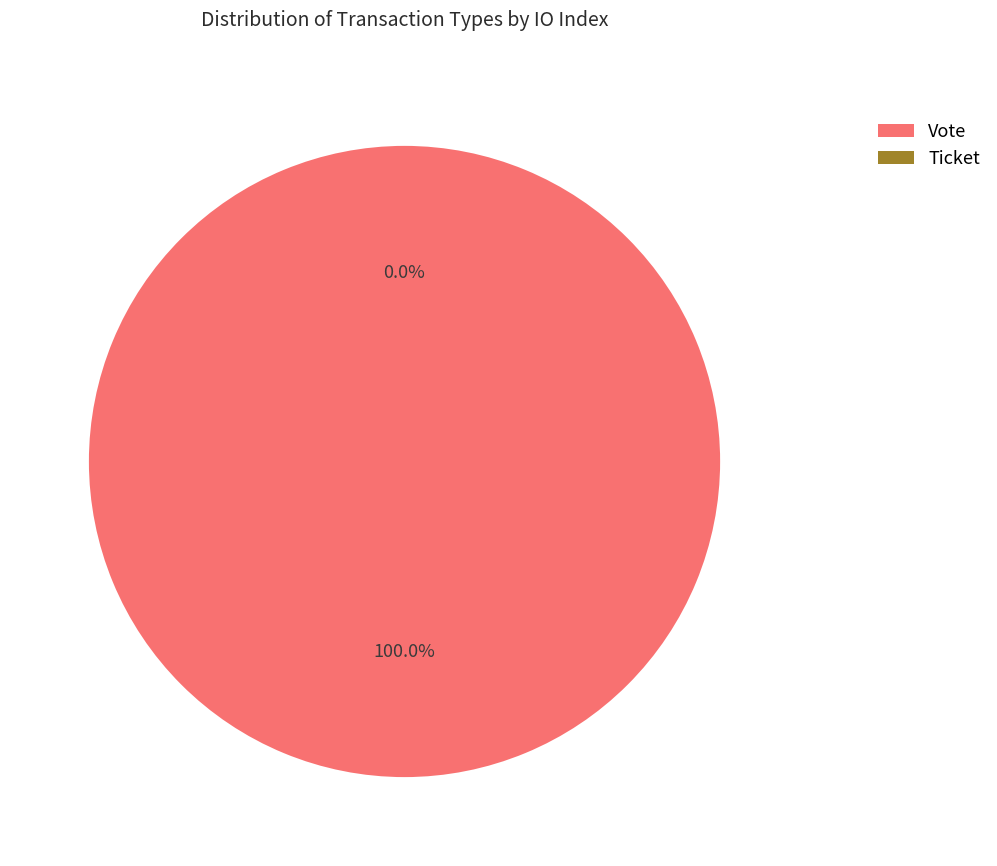

To the nearest percent, what percentage of the pie is Vote?

100%